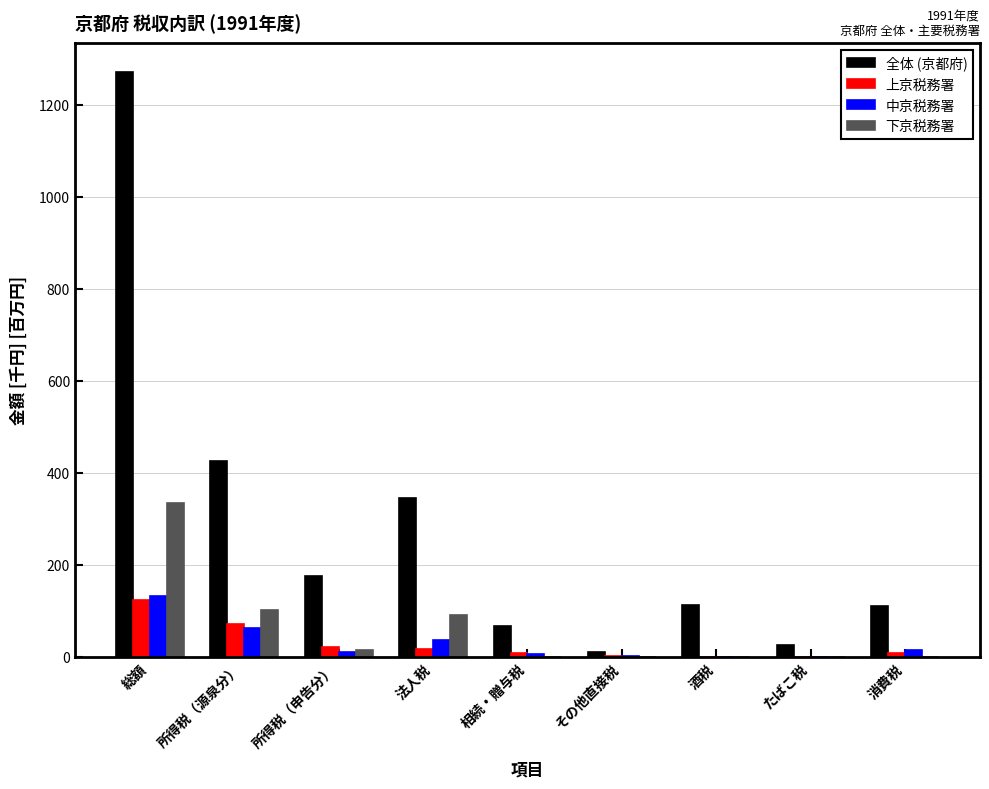

Is it true that 全体 (京都府) equals 126.9 at 法人税?

False